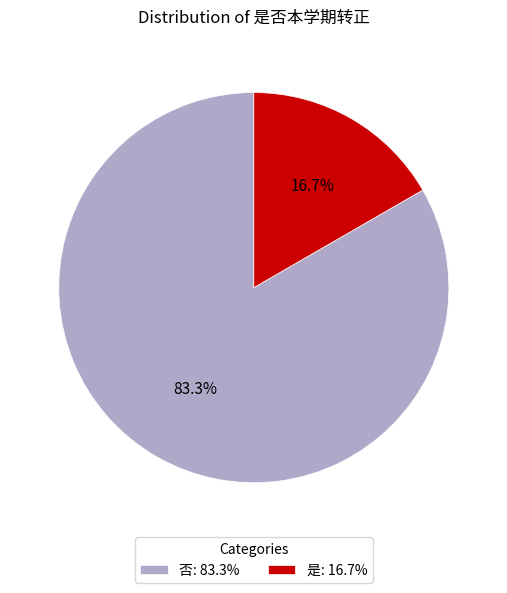

What is the ratio of the value at 是 to the value at 否?

0.2